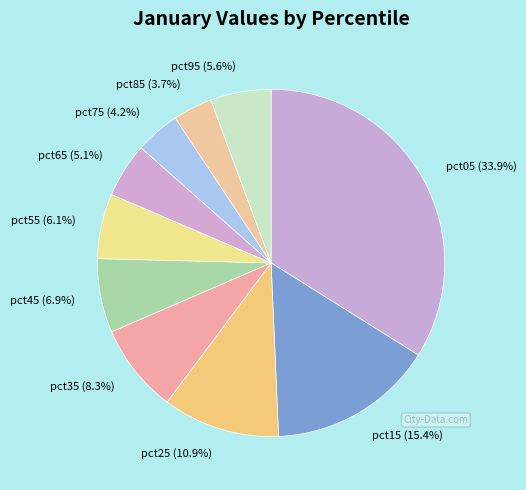

Count the number of slices in the pie.

10